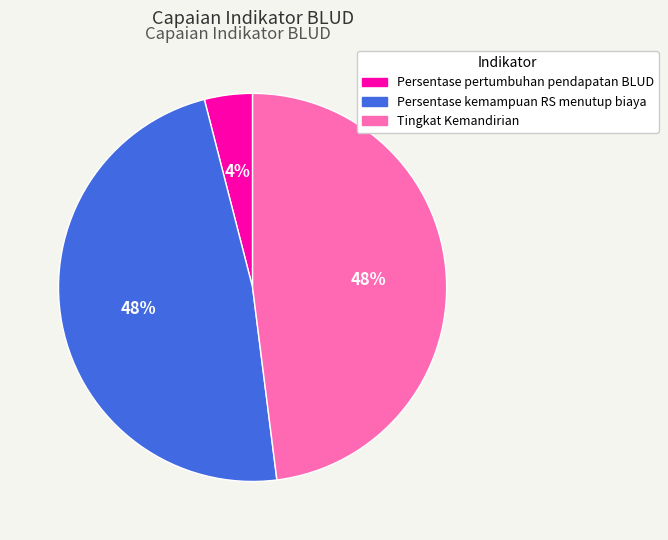

Which has a higher value, Tingkat Kemandirian or Persentase pertumbuhan pendapatan BLUD?

Tingkat Kemandirian